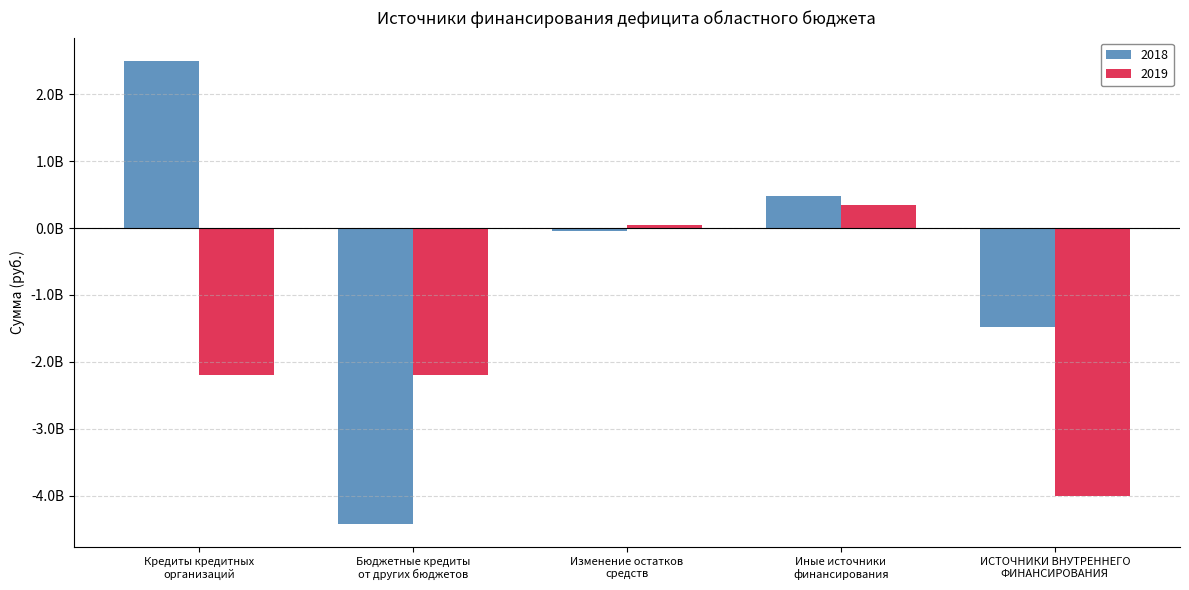

Does the chart contain any negative values?

Yes